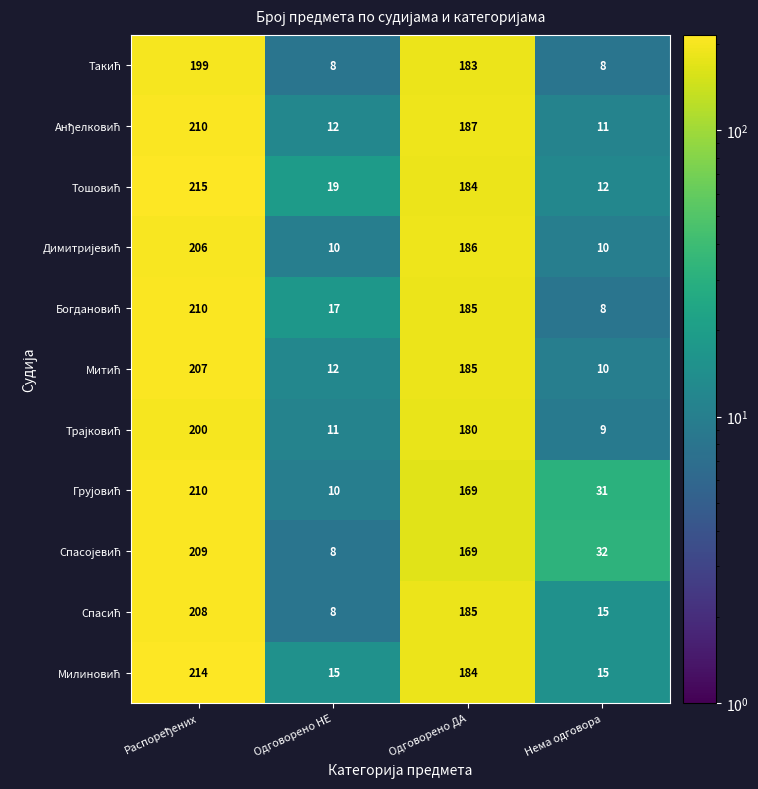

What is the total value across all series at Одговорено ДА?

1997